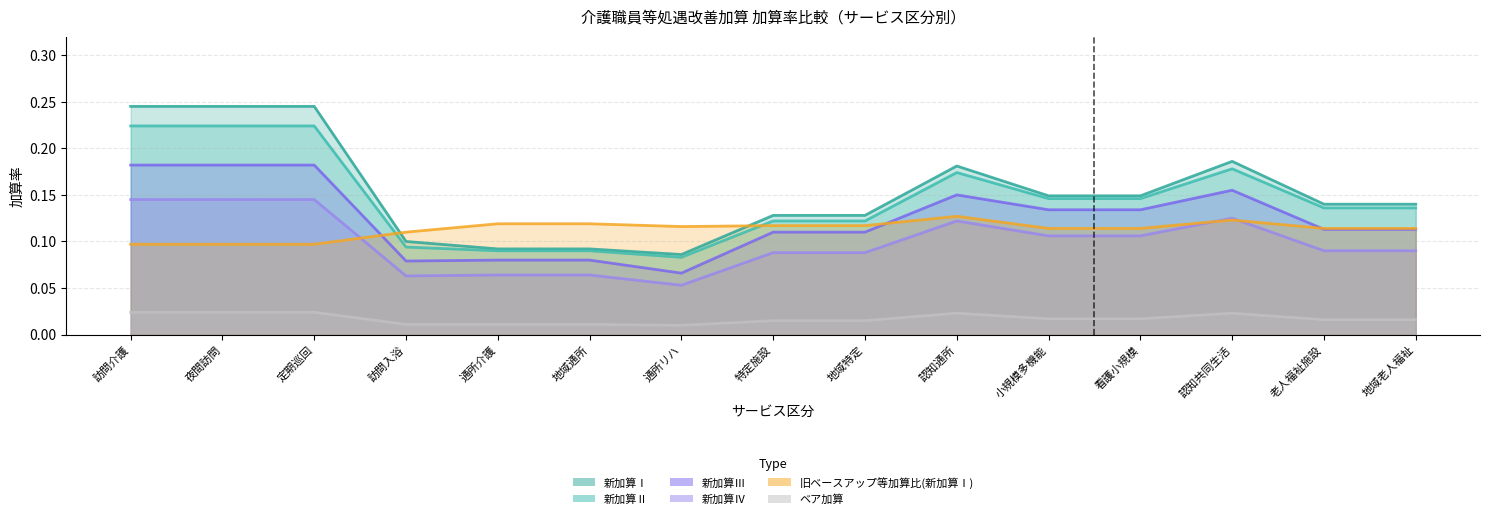

Rank the series by their maximum value, from highest to lowest.

新加算Ⅰ, 新加算Ⅱ, 新加算Ⅲ, 新加算Ⅳ, 旧ベースアップ等加算比(新加算Ⅰ), ベア加算